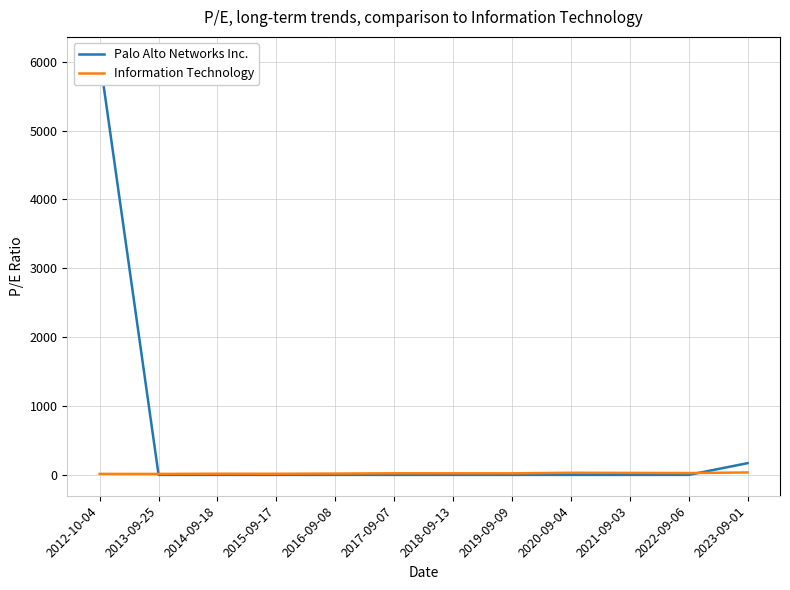

Which series has the largest total across all categories?

Palo Alto Networks Inc.